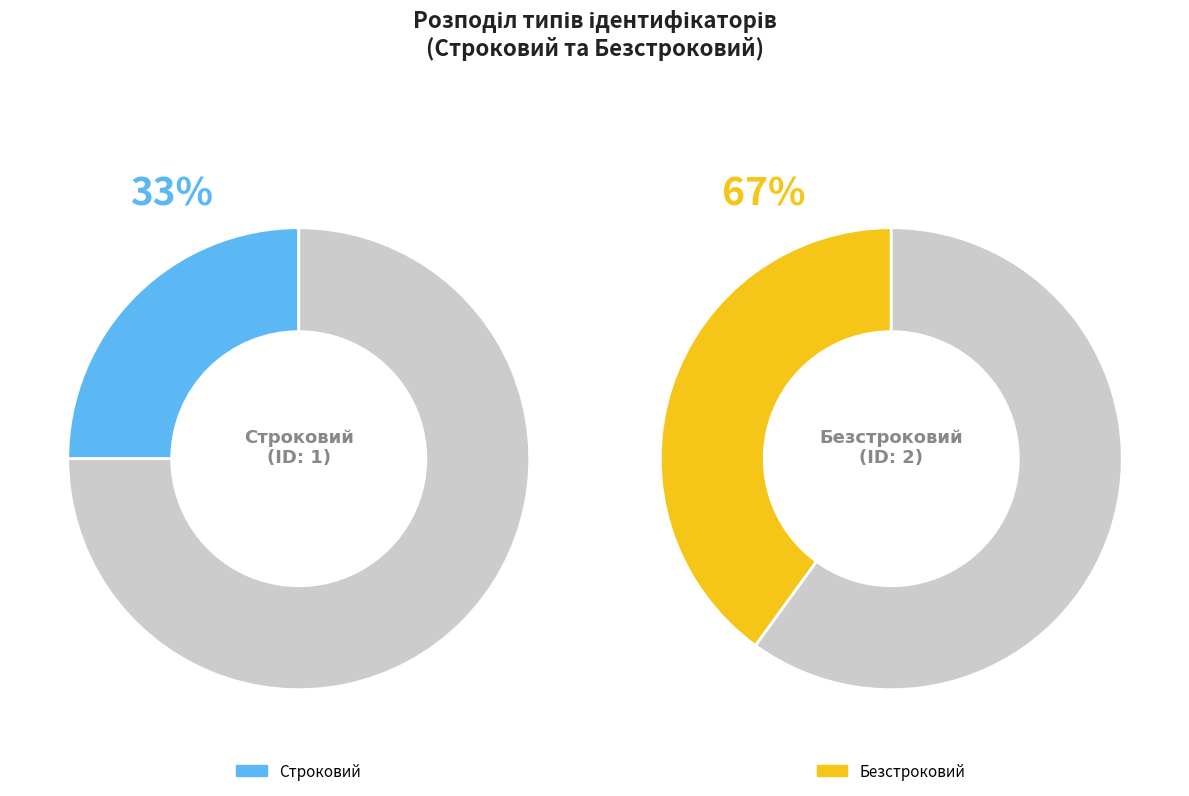

Which has a higher value, Безстроковий or Строковий?

Безстроковий